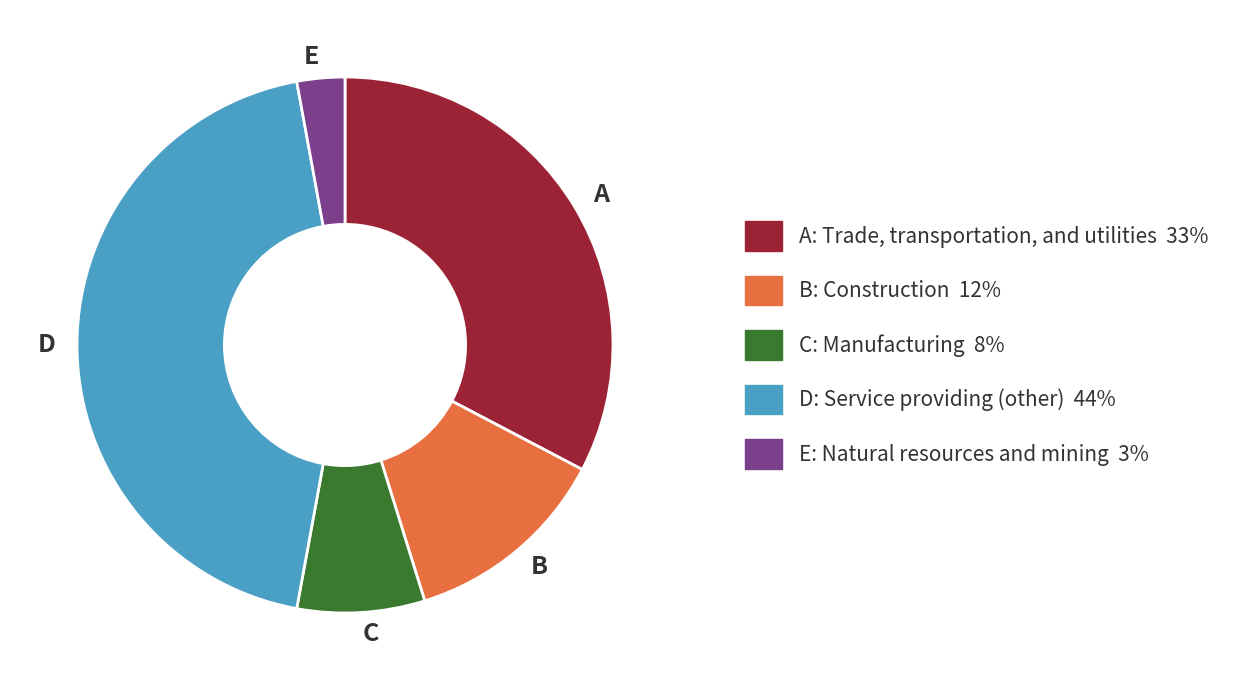

Does any single category account for the majority?

No